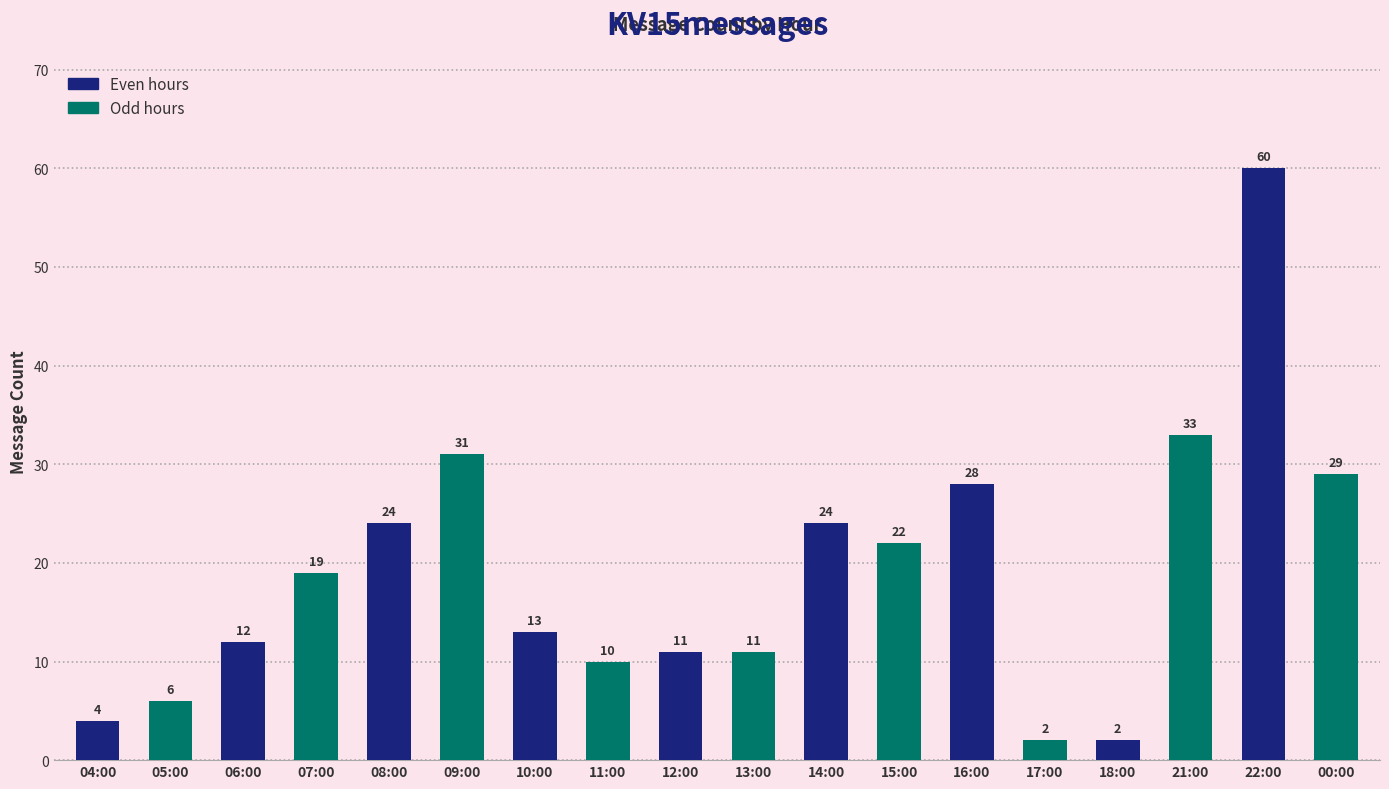

The chart shows a value of 19 at 07:00. True or false?

True